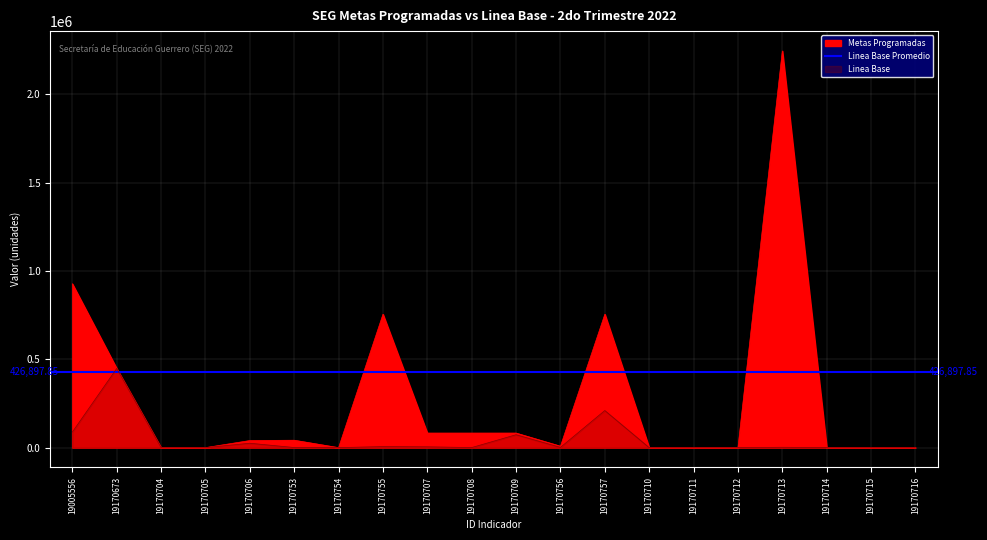

What is the greatest value displayed?

2244576